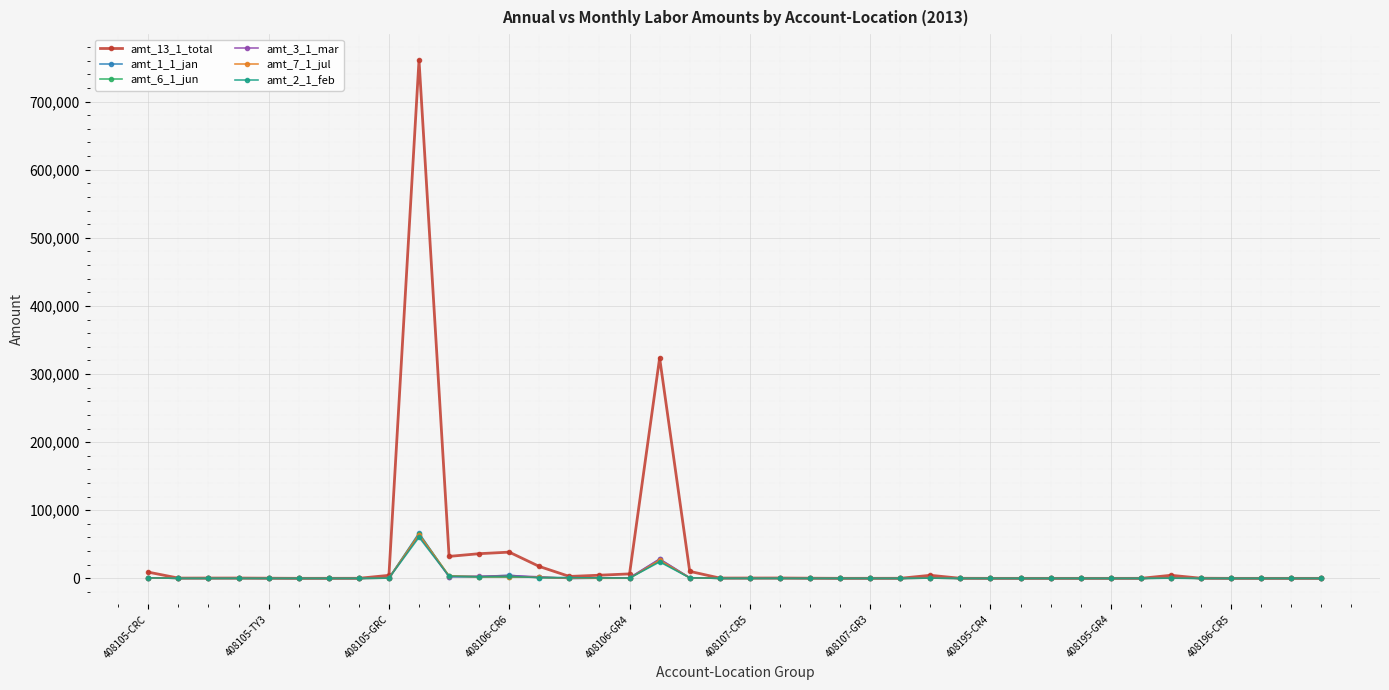

What is the lowest value of the amt_3_1_mar series?

-190.4